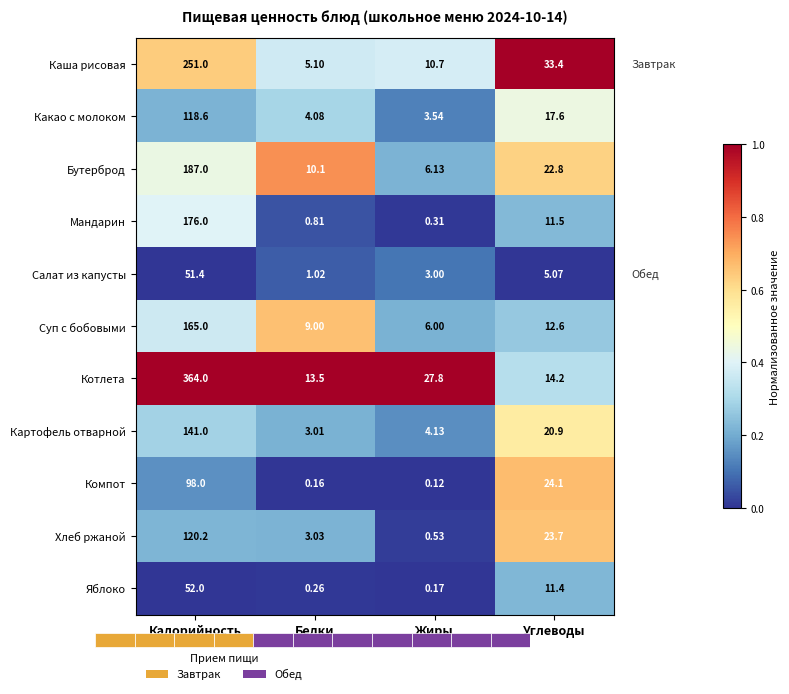

At which label does Каша рисовая reach its peak?

Калорийность